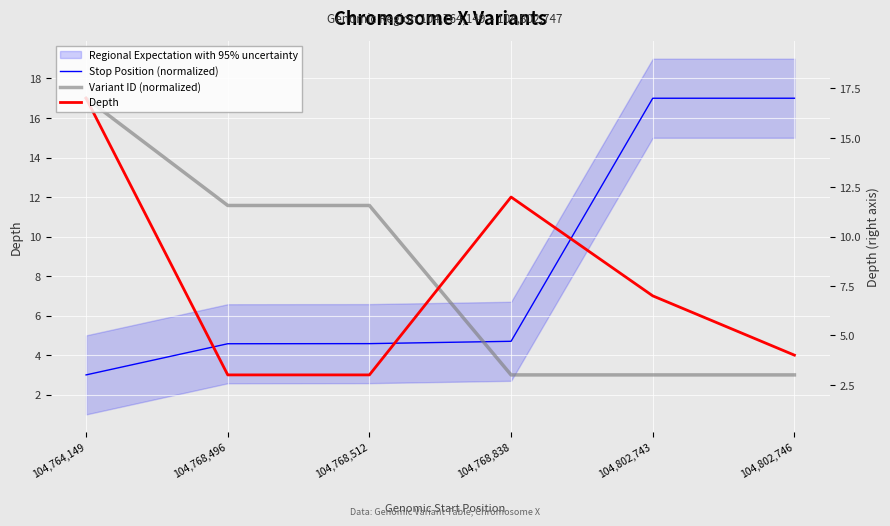

Which series has the largest total across all categories?

Stop Position (normalized)